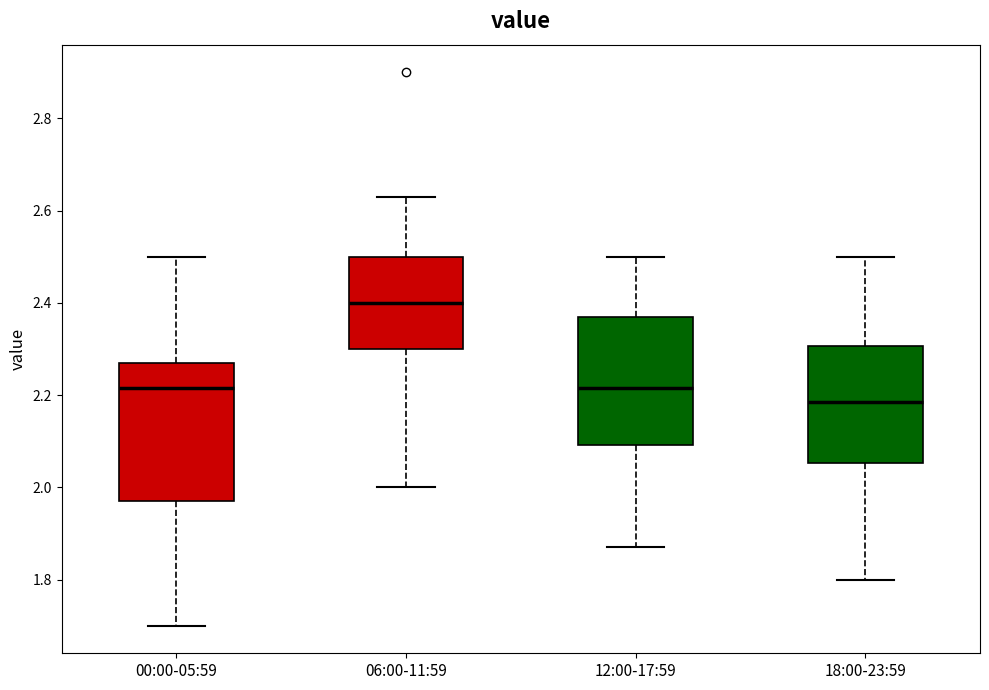

Which box is the tallest, from its lower edge to its upper edge?

00:00-05:59